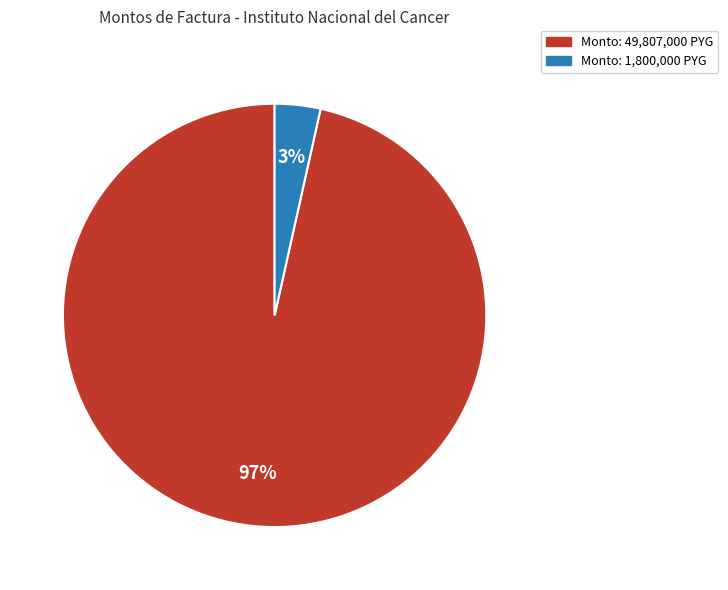

To the nearest percent, what is the average slice percentage?

50%